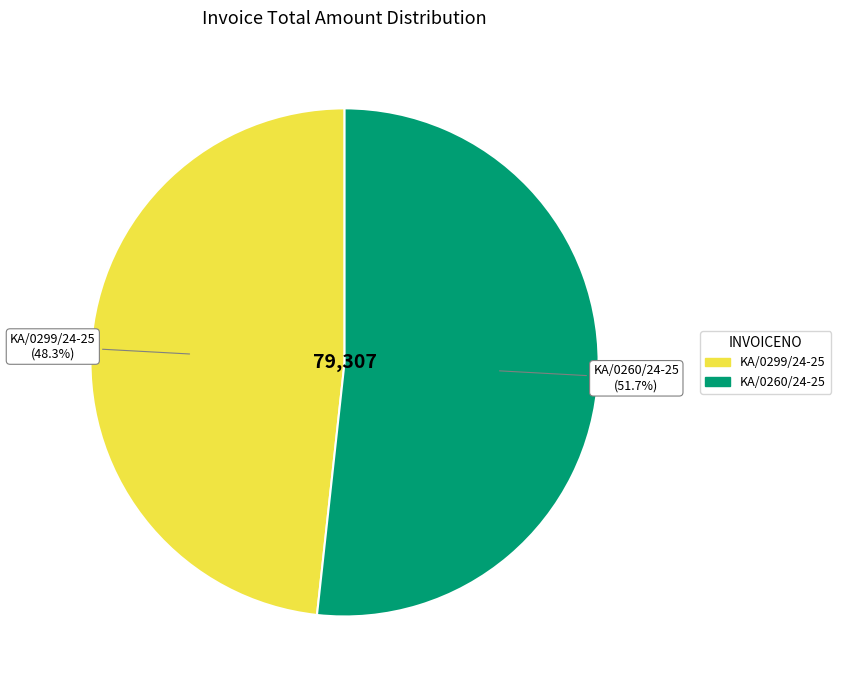

Which category has the smallest portion of the pie?

KA/0299/24-25